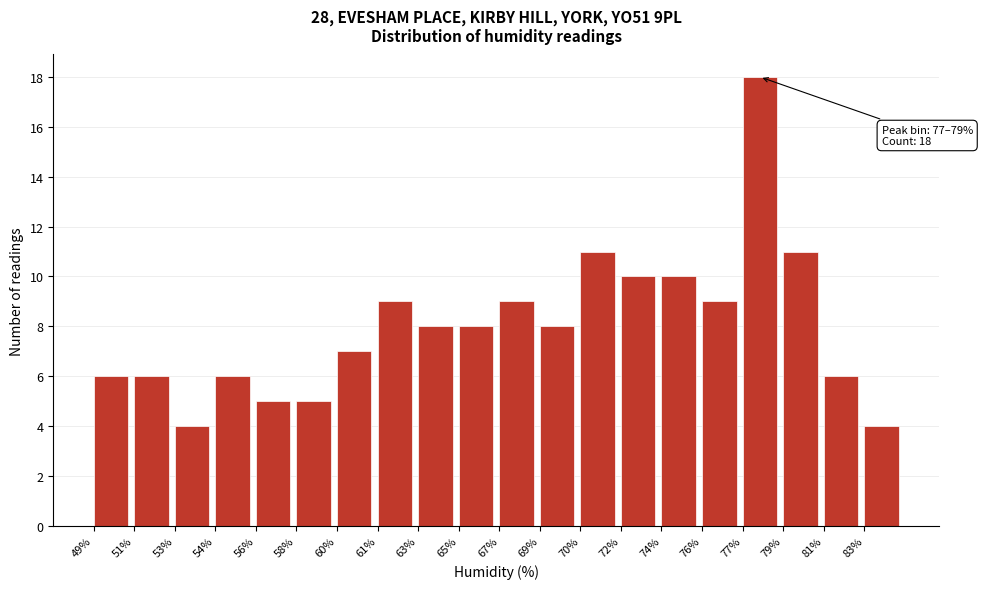

Reading left to right, list all the values displayed in this chart.

6	6	4	6	5	5	7	9	8	8	9	8	11	10	10	9	18	11	6	4